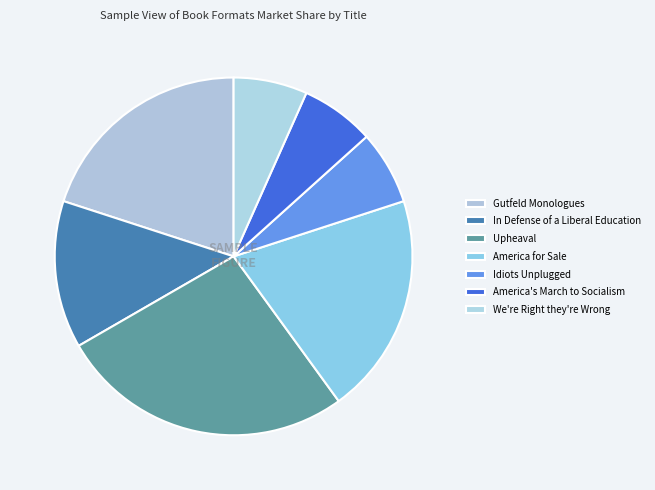

Count the number of slices in the pie.

7